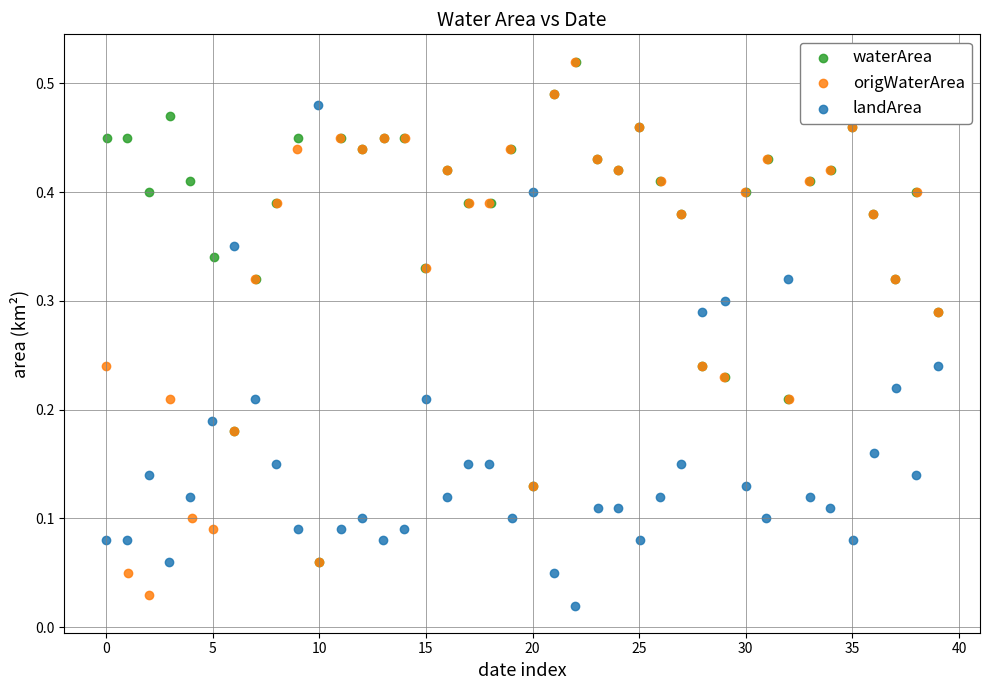

What are all the series names shown in the legend?

waterArea, origWaterArea, landArea